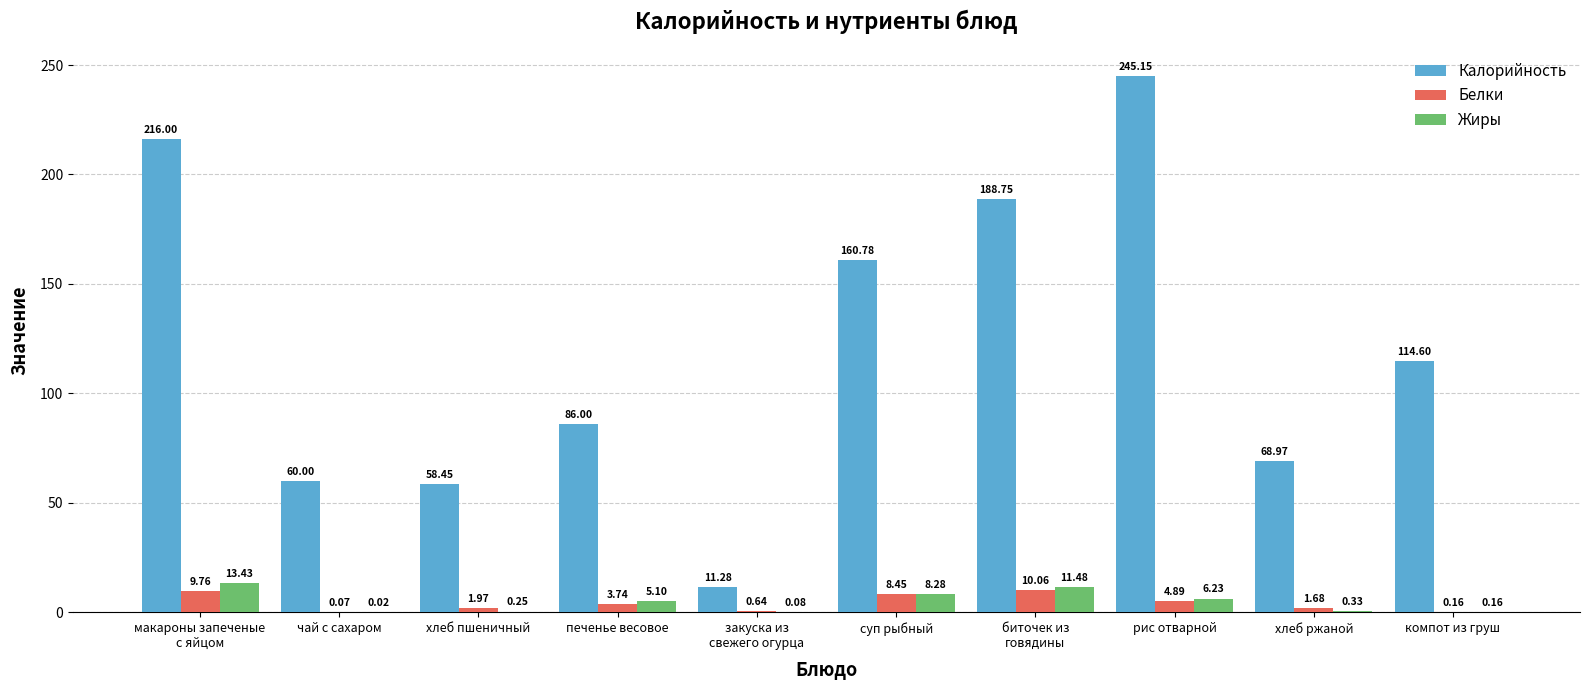

Which series has the largest total across all categories?

Калорийность